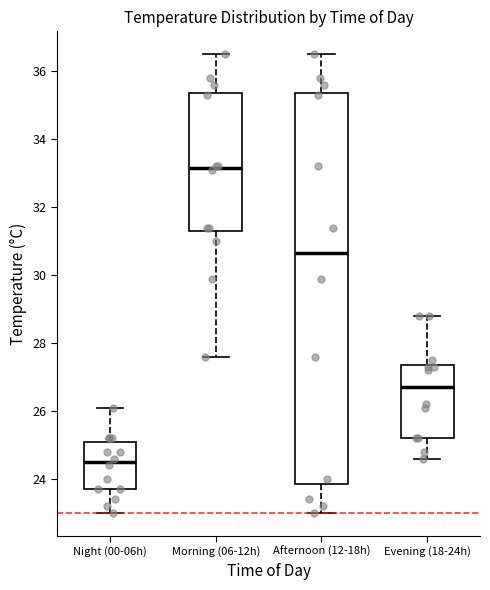

Which box is the tallest, from its lower edge to its upper edge?

Afternoon (12-18h)